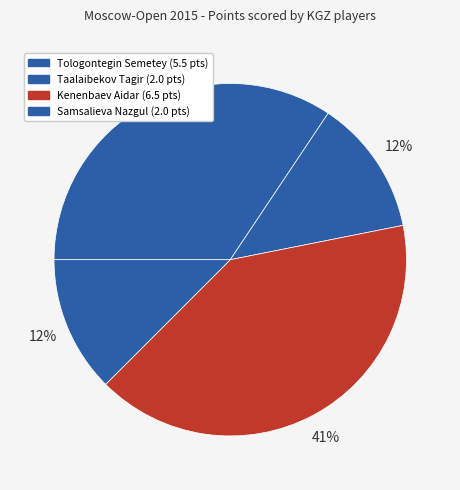

What is the largest slice in the pie chart?

Kenenbaev Aidar